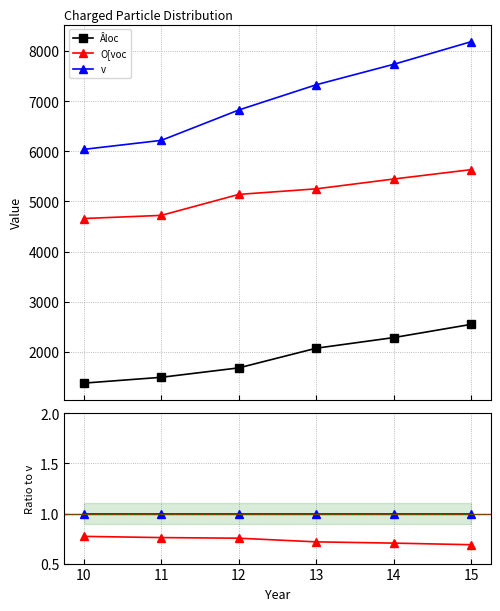

How many values in the v series exceed 7327?

2